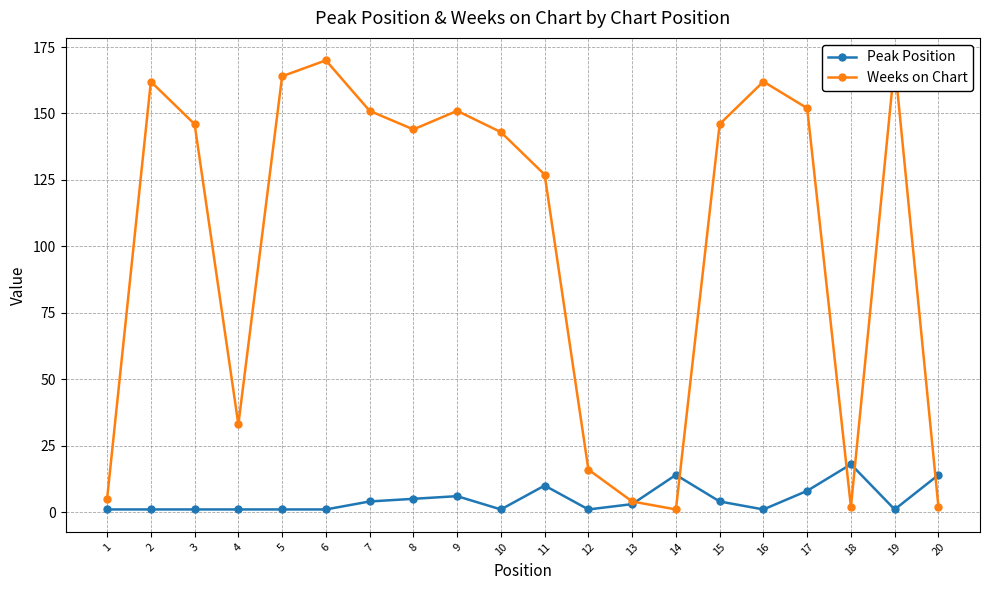

Rank the series at 10 from highest to lowest value.

Weeks on Chart, Peak Position